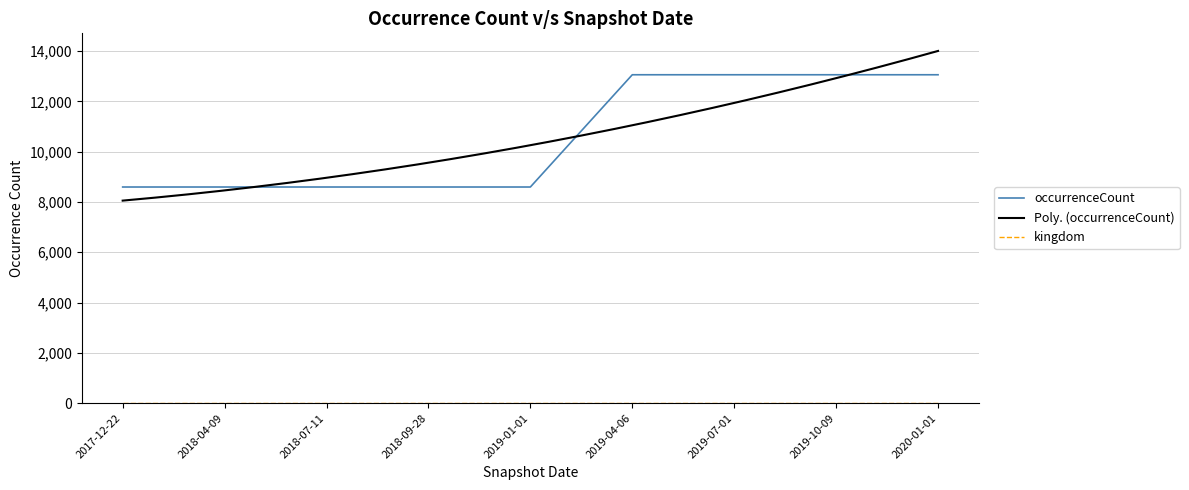

The kingdom series shows 1 at 2020-01-01. True or false?

True